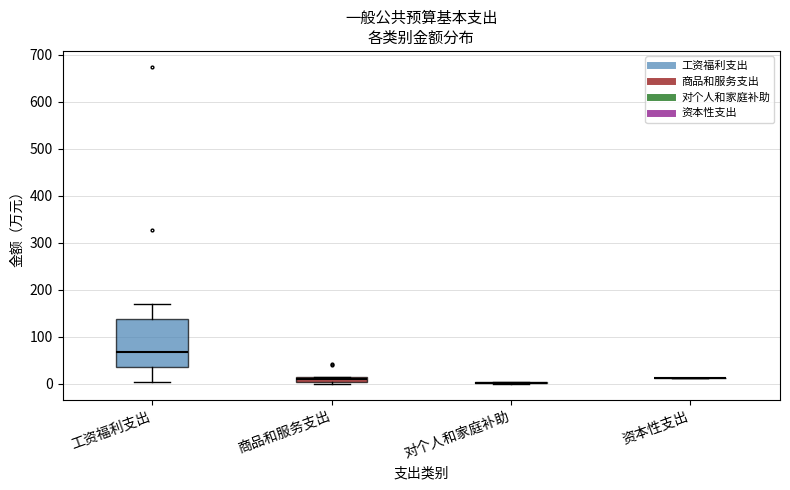

Which box is the tallest, from its lower edge to its upper edge?

工资福利支出